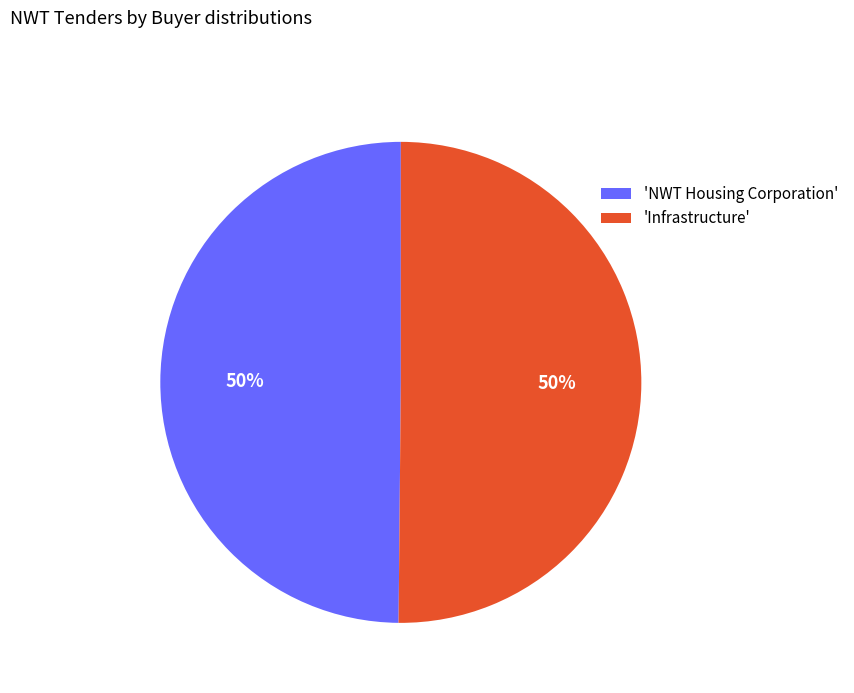

The 'NWT Housing Corporation' slice represents 50% of the pie. True or false?

True